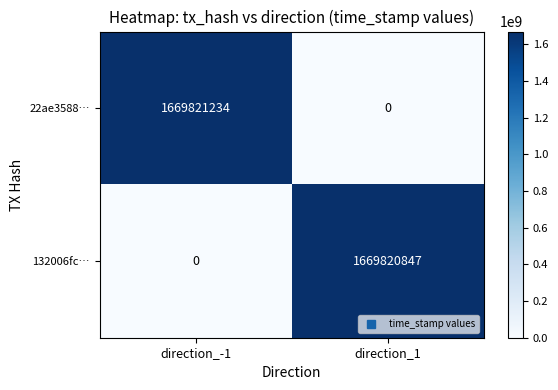

List the series in order of their peak value, highest first.

22ae3588…, 132006fc…